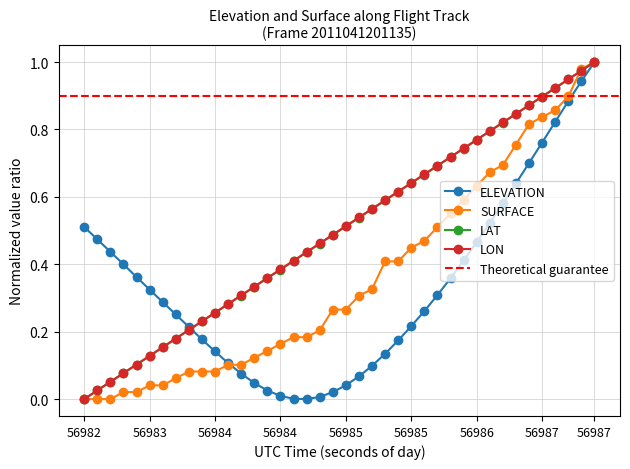

What is the spread (max minus min) of values at 56982?

0.5